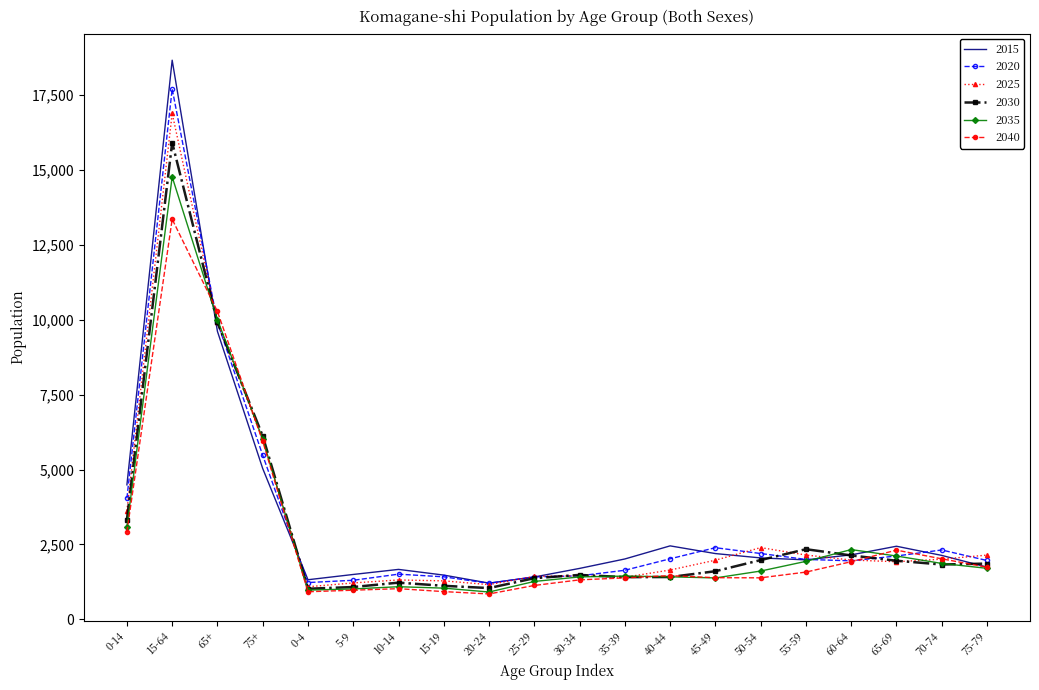

Rank the series by their maximum value, from lowest to highest.

2040, 2035, 2030, 2025, 2020, 2015